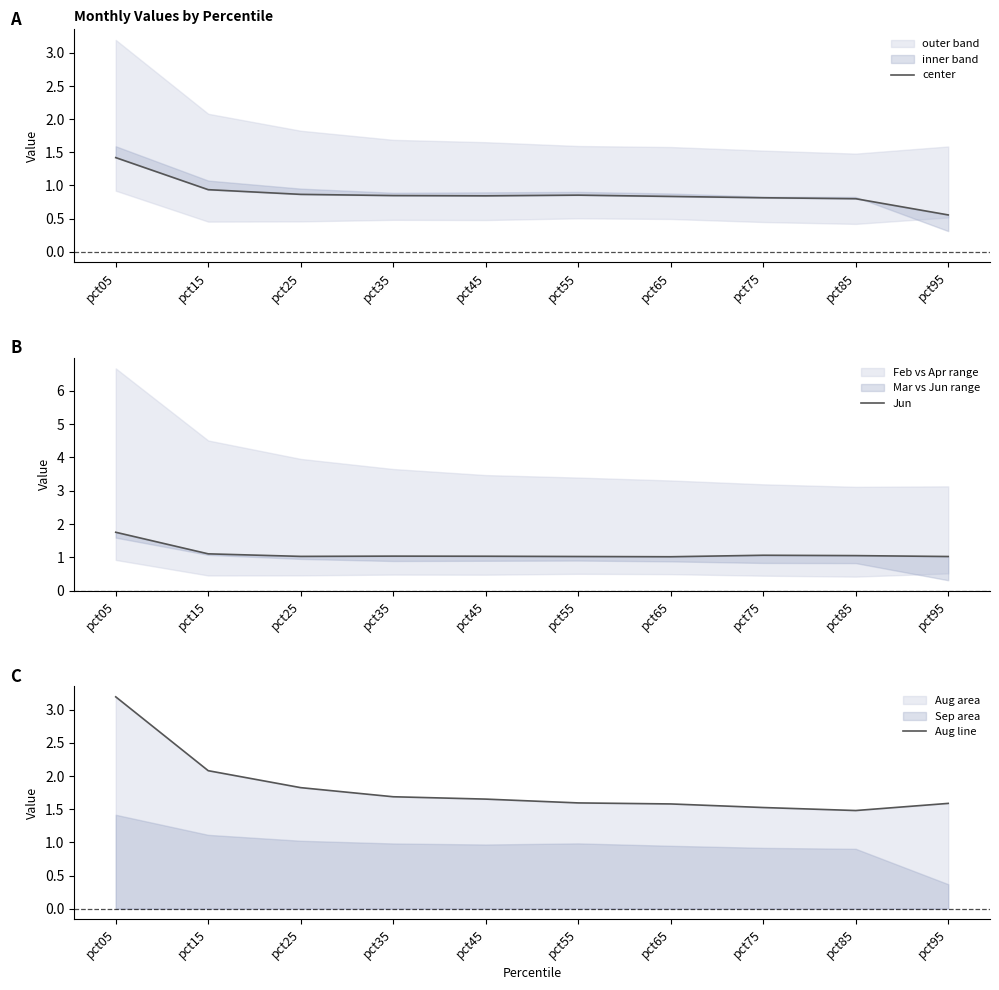

True or false: Aug line and center intersect in this chart.

False